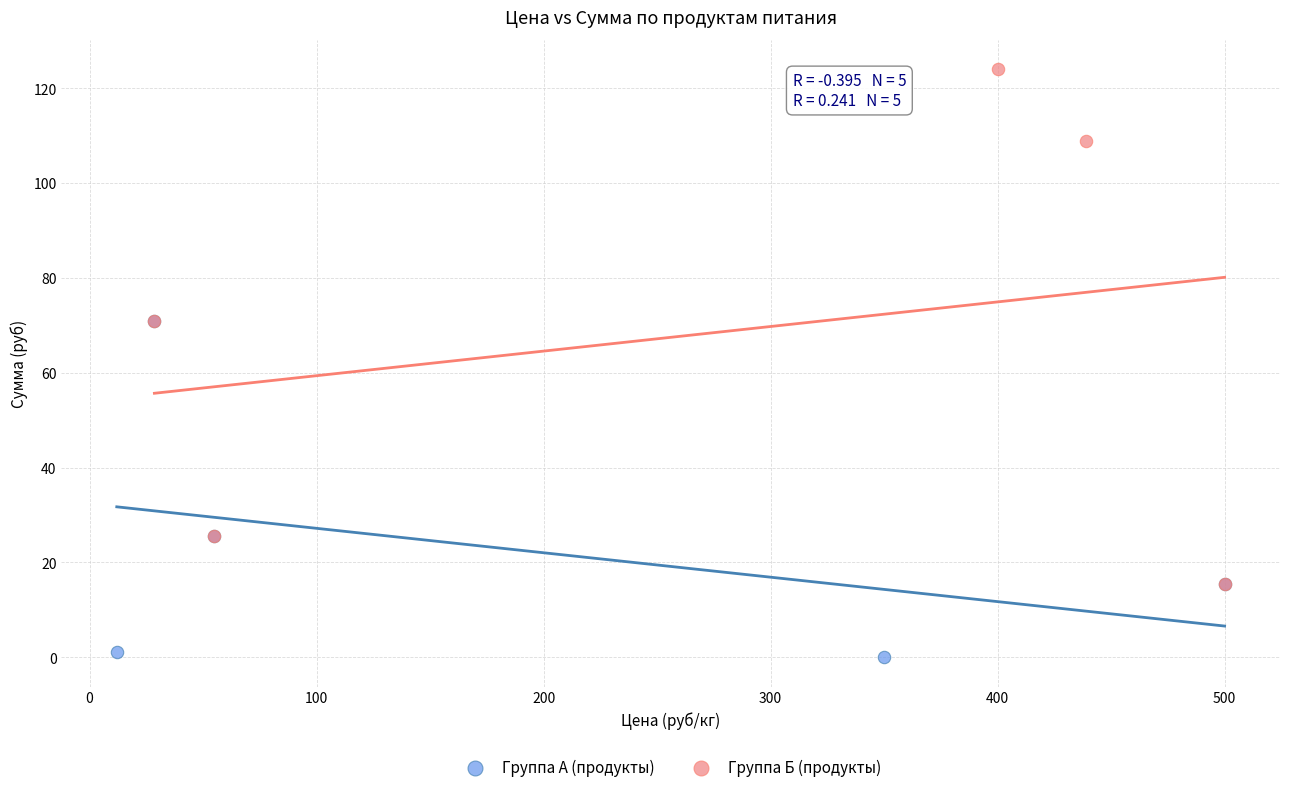

What are all the series names shown in the legend?

Группа А (продукты), Группа Б (продукты)